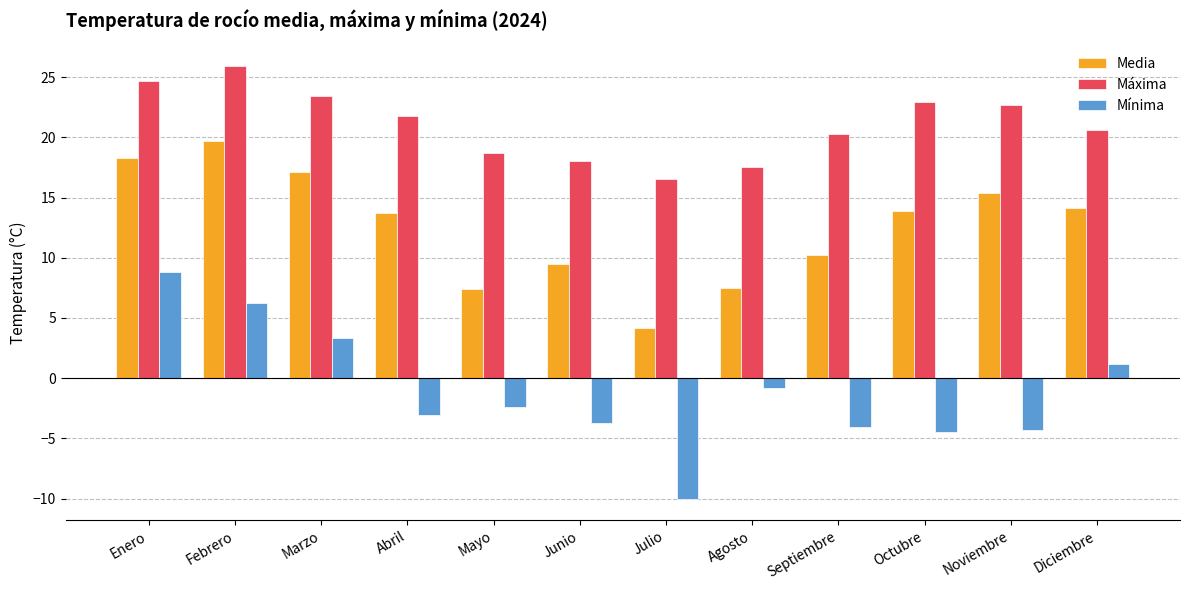

At Noviembre, list the series in order from largest to smallest.

Máxima, Media, Mínima